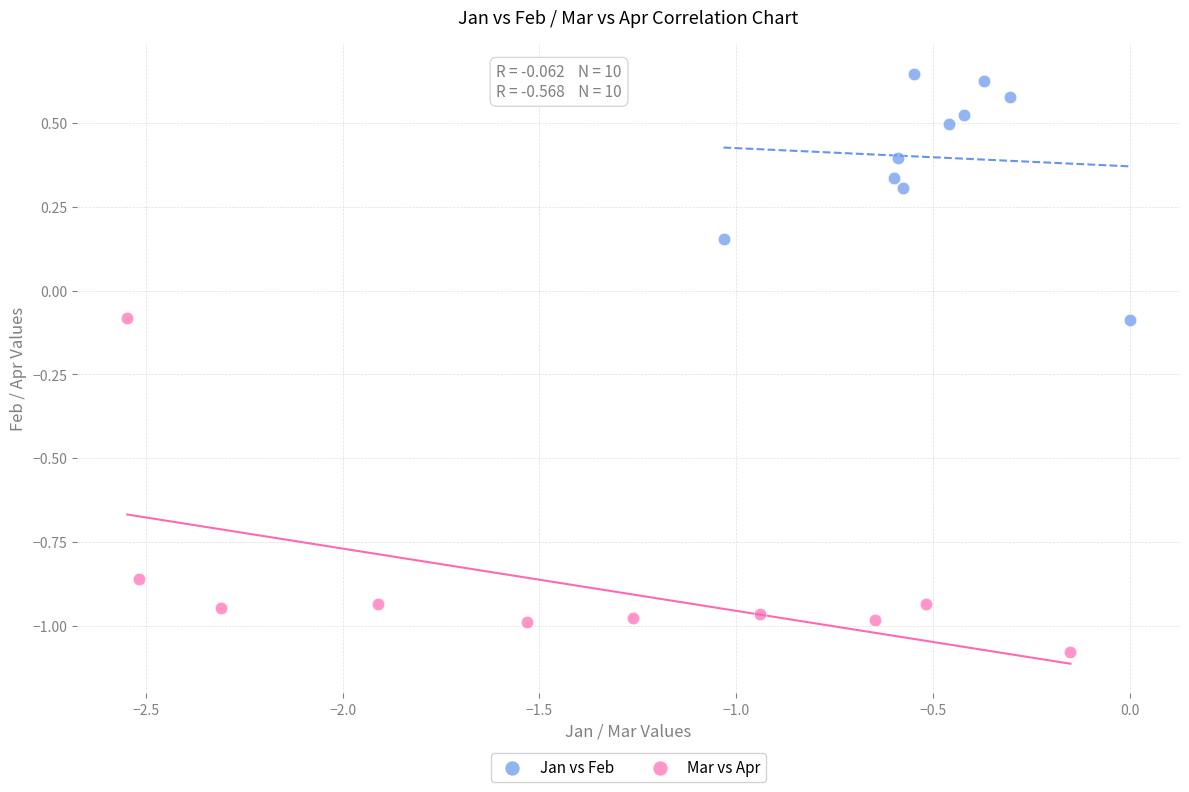

Which series has the largest Y range (max minus min)?

Mar vs Apr